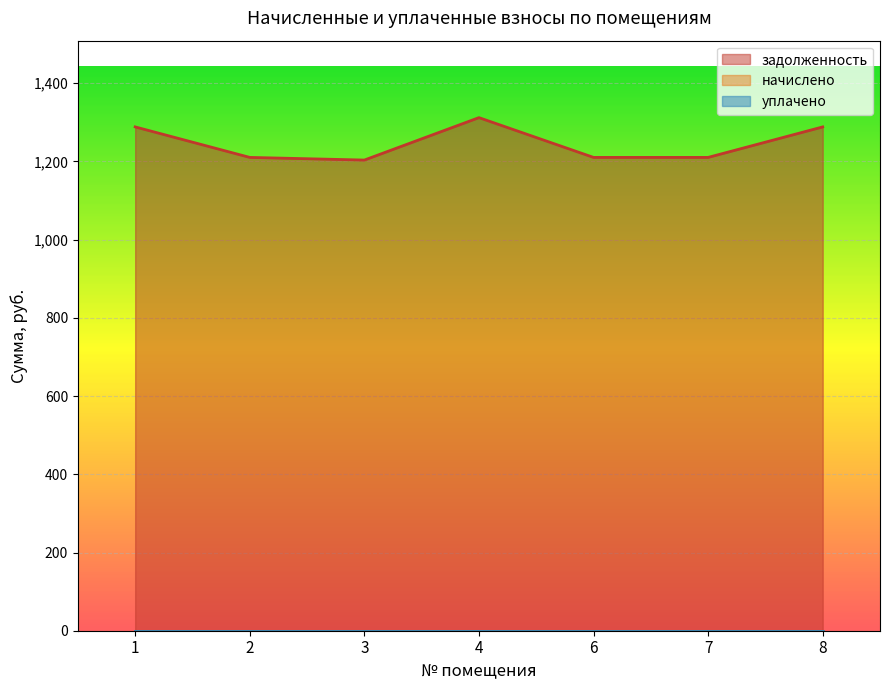

What are all the series names shown in the legend?

задолженность, начислено, уплачено